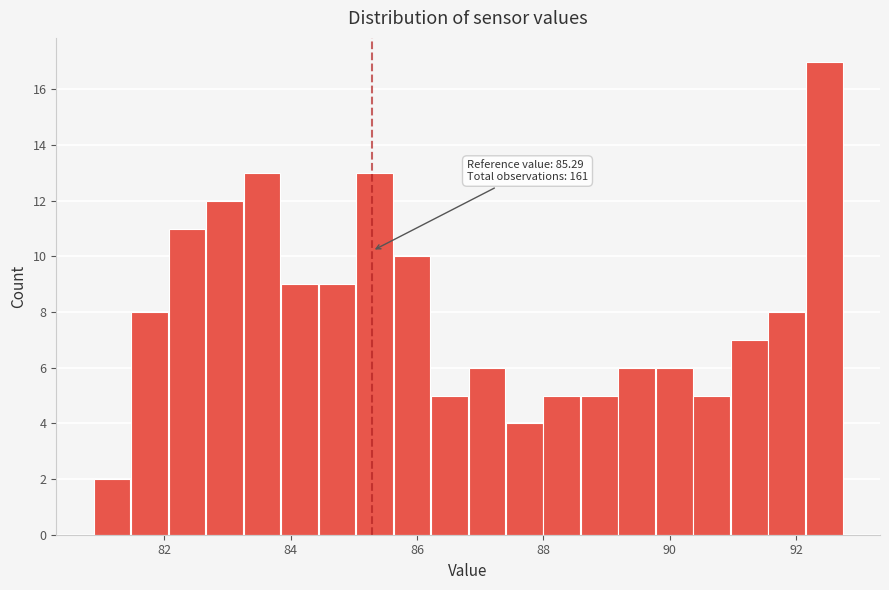

Read against the x-axis, roughly where is the centre of the tallest bar?

92.4